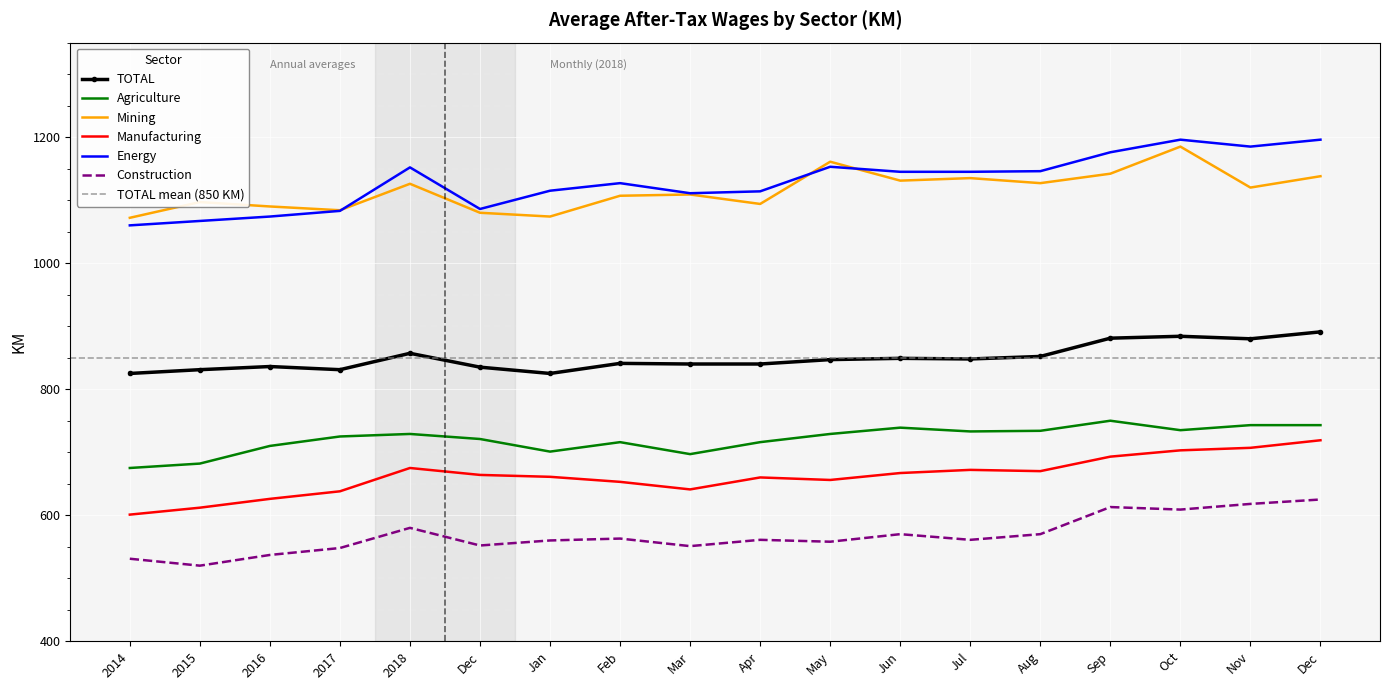

True or false: TOTAL and Agriculture intersect in this chart.

False